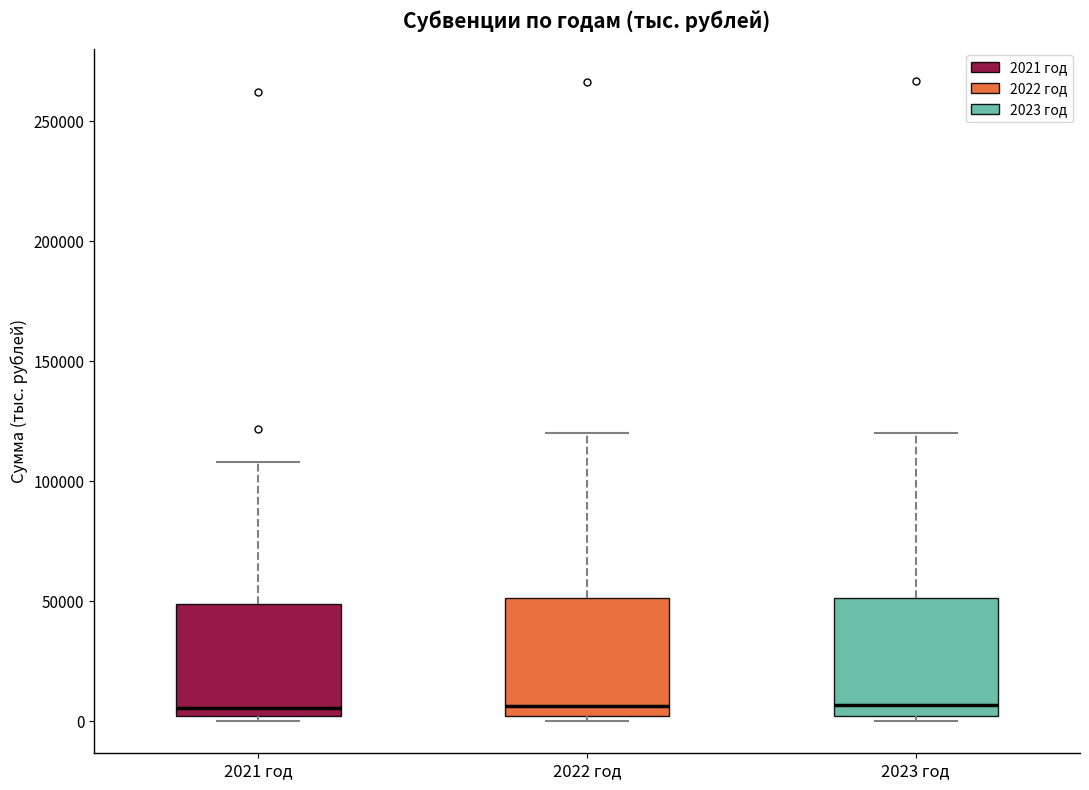

Where does the upper whisker of the box for 2023 год end on the y-axis? The values are not printed on the chart, so give them approximately, as read against the axis.

120000